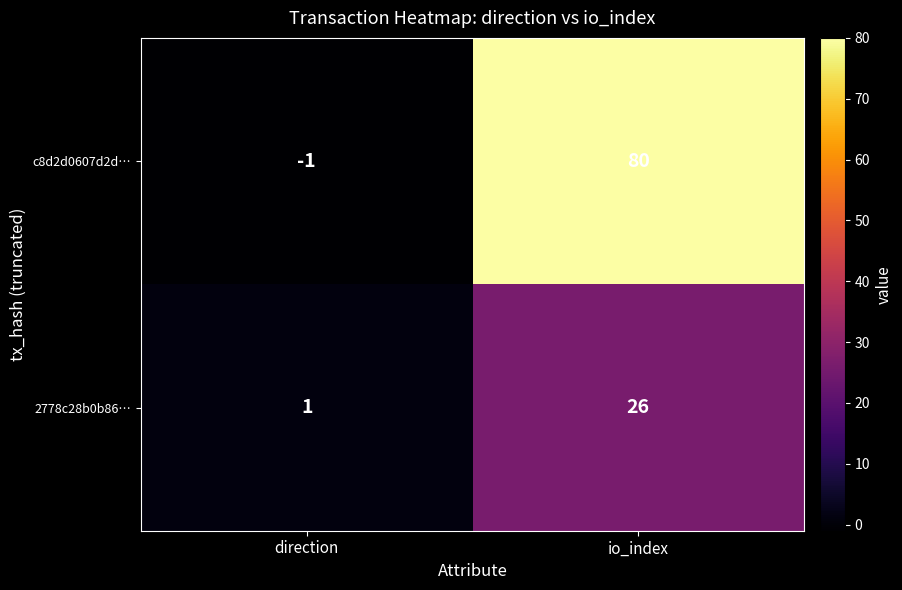

Is it true that 2778c28b0b86… equals 1 at direction?

True